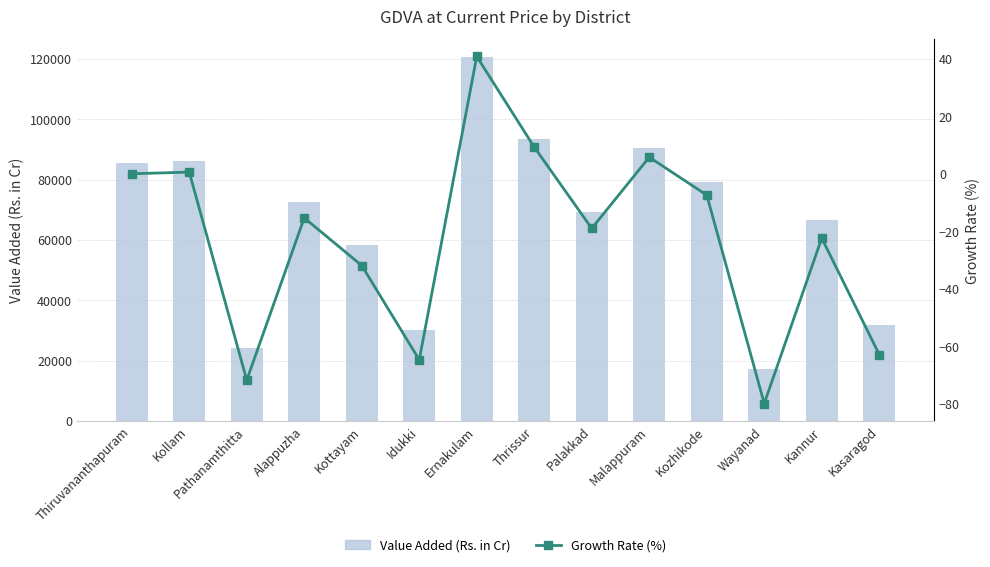

At how many categories does at least one series exceed 30904?

11